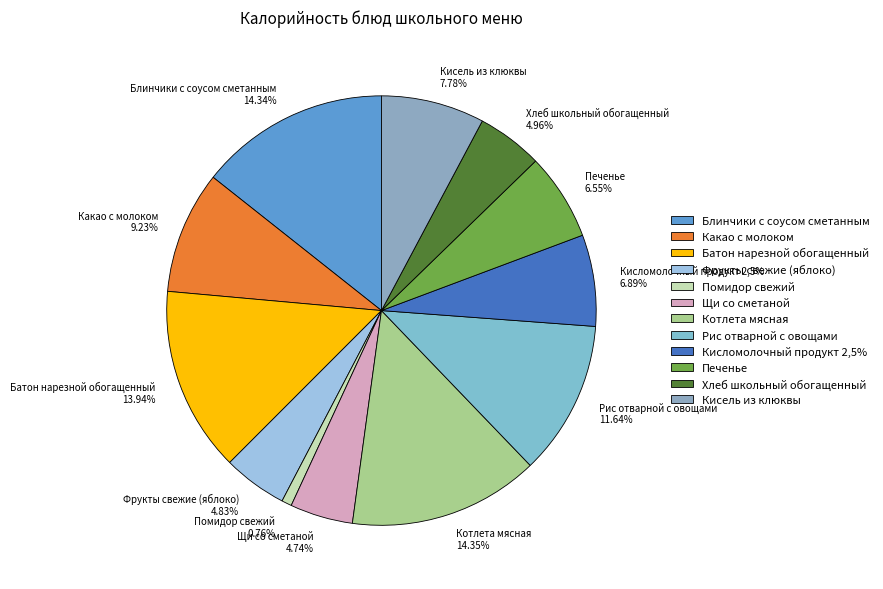

Is the sum of Батон нарезной обогащенный and Щи со сметаной greater than half?

No